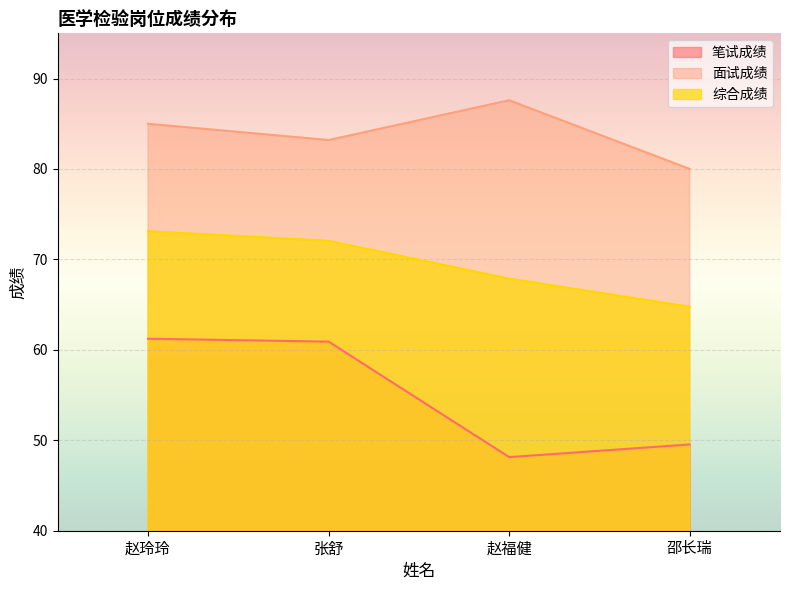

What is the difference between the highest and lowest values at 赵福健?

39.5